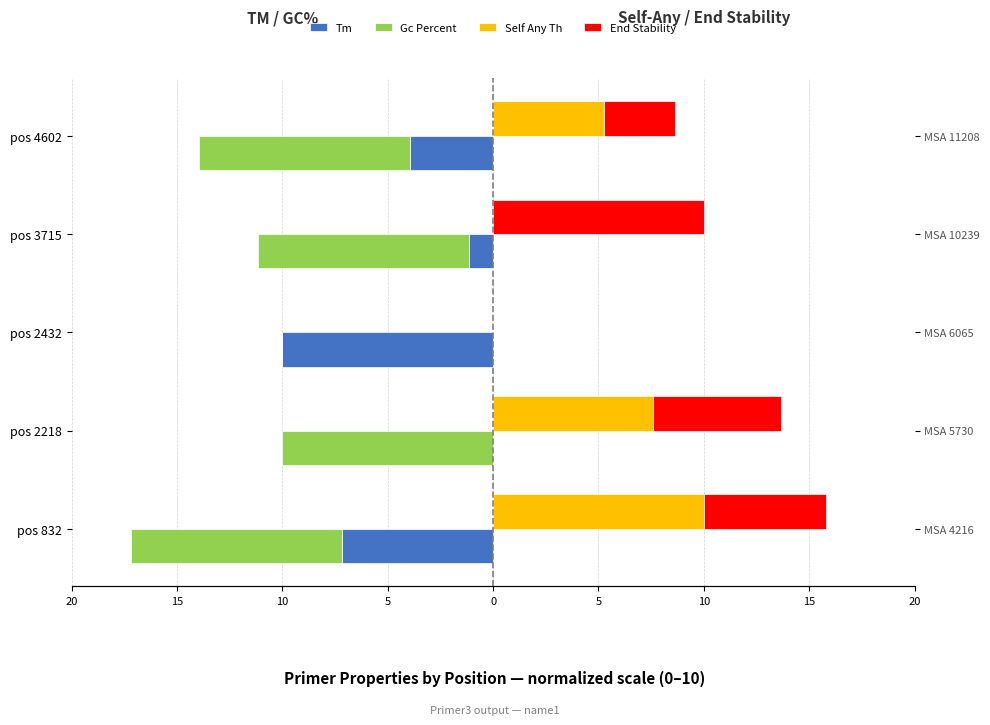

Reading left to right, what are all the values shown in this chart?

Tm: -7.2	0.0	-10.0	-1.1	-4.0
Gc Percent: -10.0	-10.0	0.0	-10.0	-10.0
Self Any Th: 10.0	7.6	0.0	0.0	5.3
End Stability: 5.8	6.1	0.0	10.0	3.4